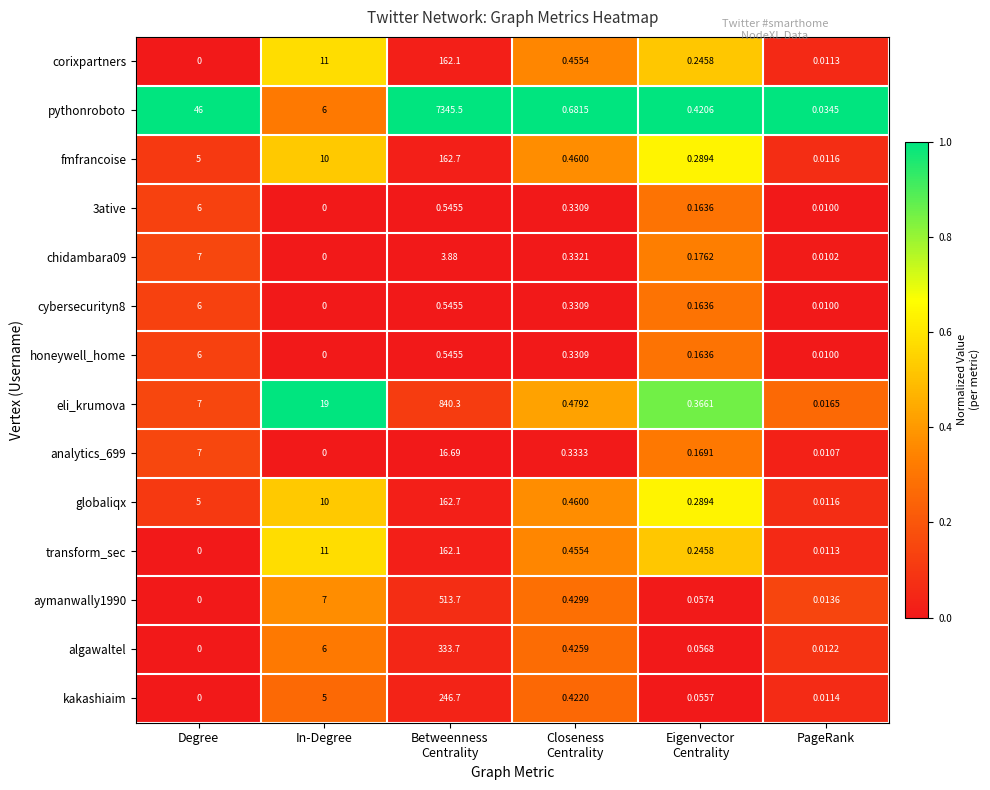

Count the number of categories in the chart.

6